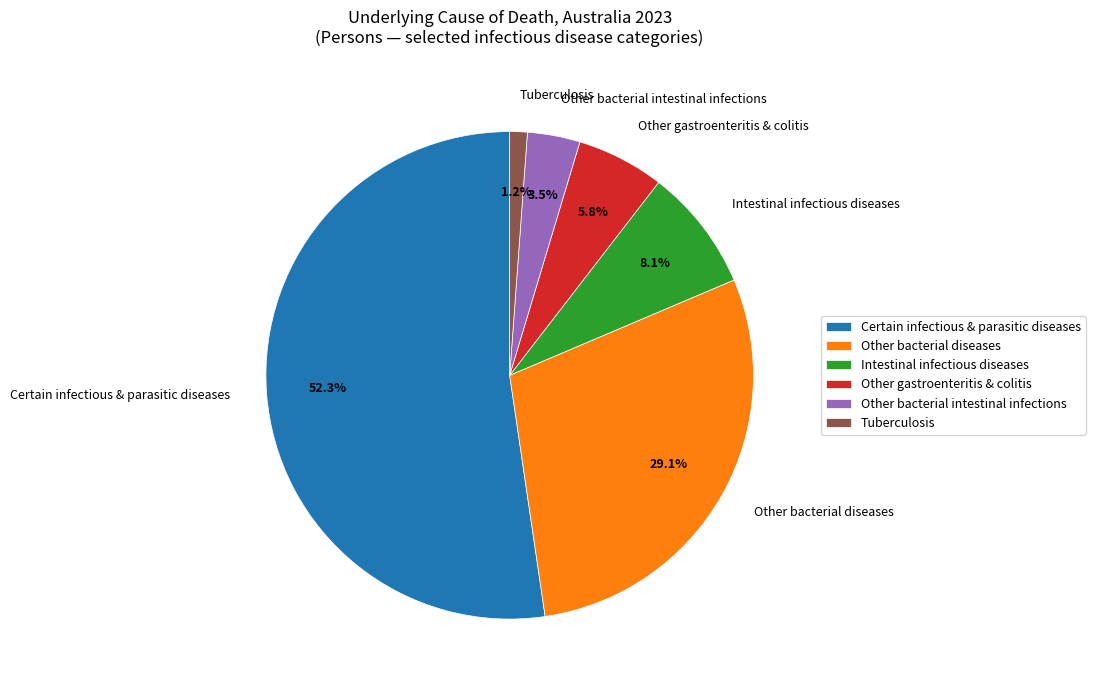

What percentage is NOT represented by Certain infectious & parasitic diseases?

47.7%